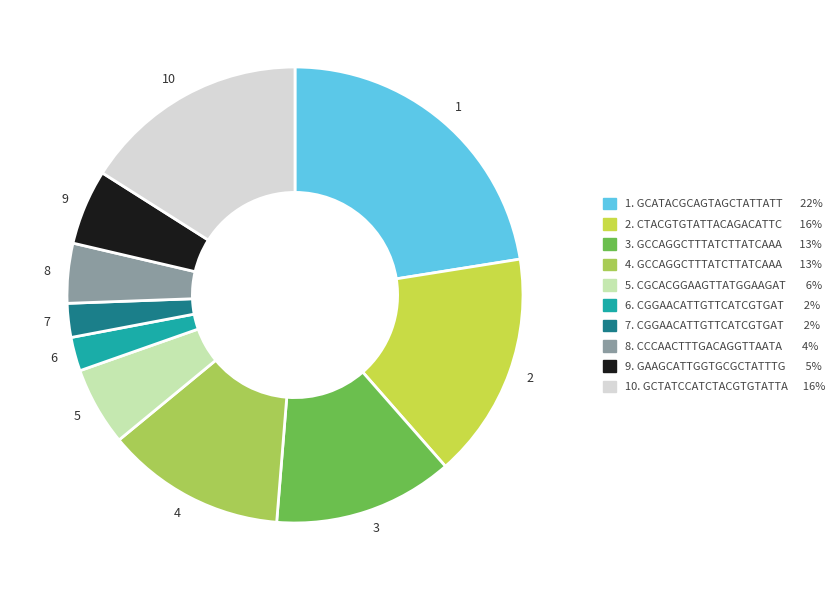

Which slice is the largest?

1